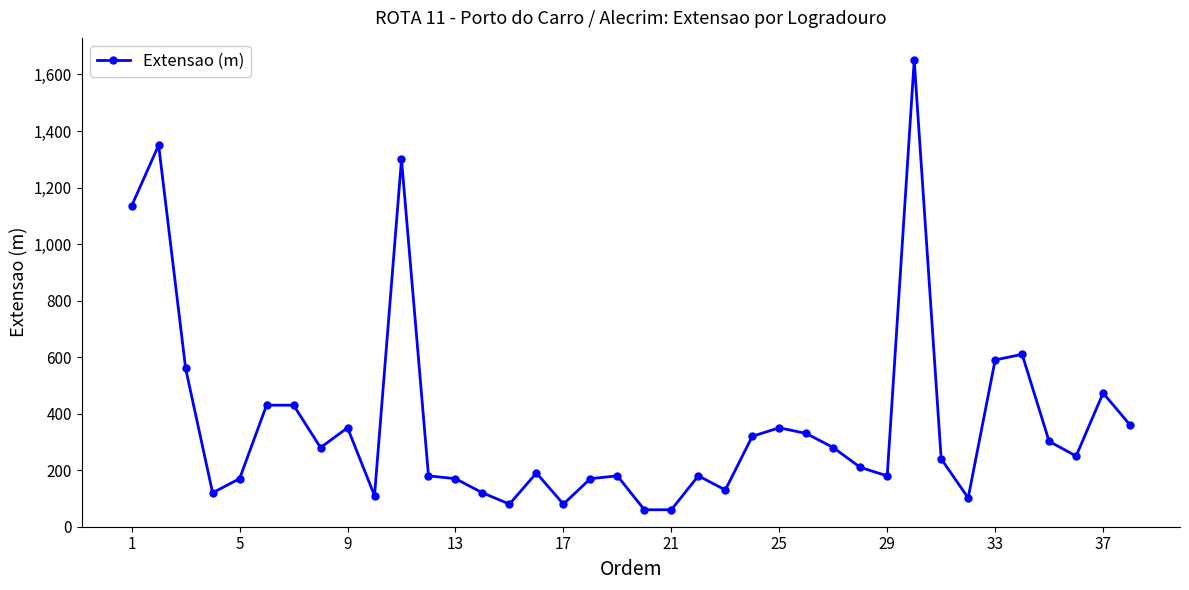

What is the sum of all values?

14082